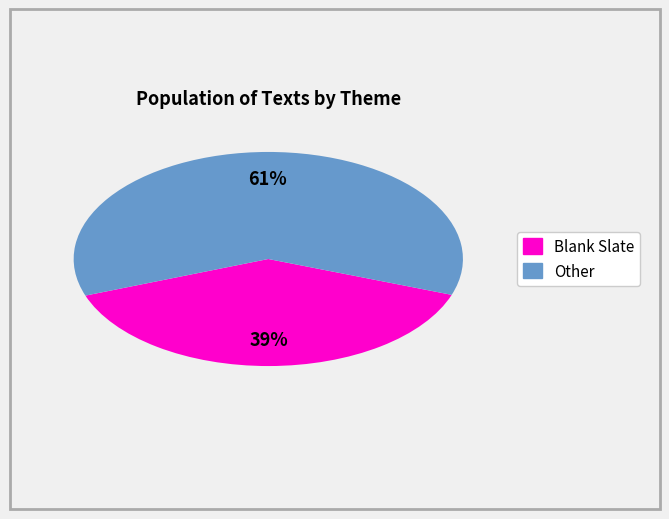

To the nearest percent, what is the difference between the largest and smallest slice percentages?

22%